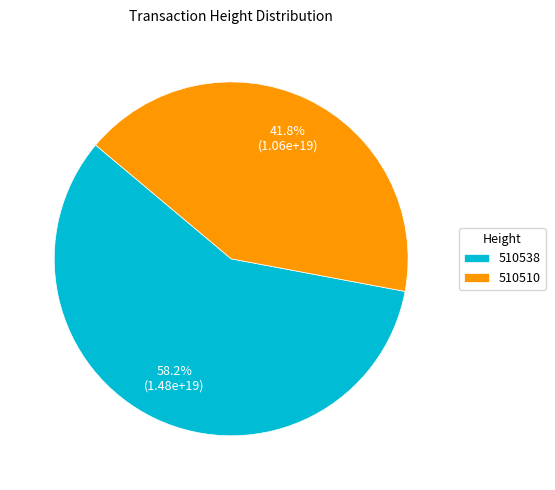

Count the number of slices in the pie.

2